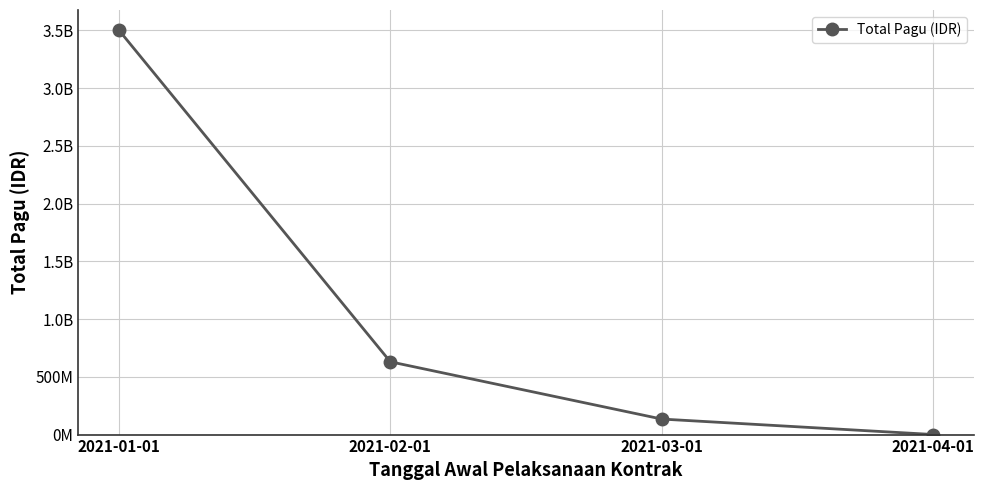

Reading left to right, extract all data points from this chart.

3501789213	630405000	134450000	700000